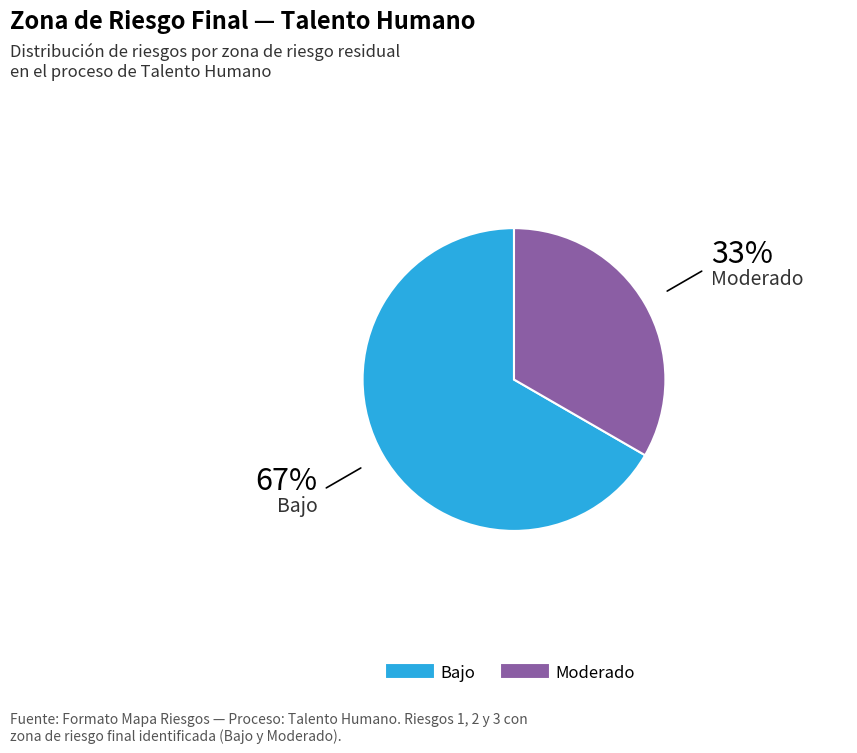

Does any single category account for the majority?

Yes